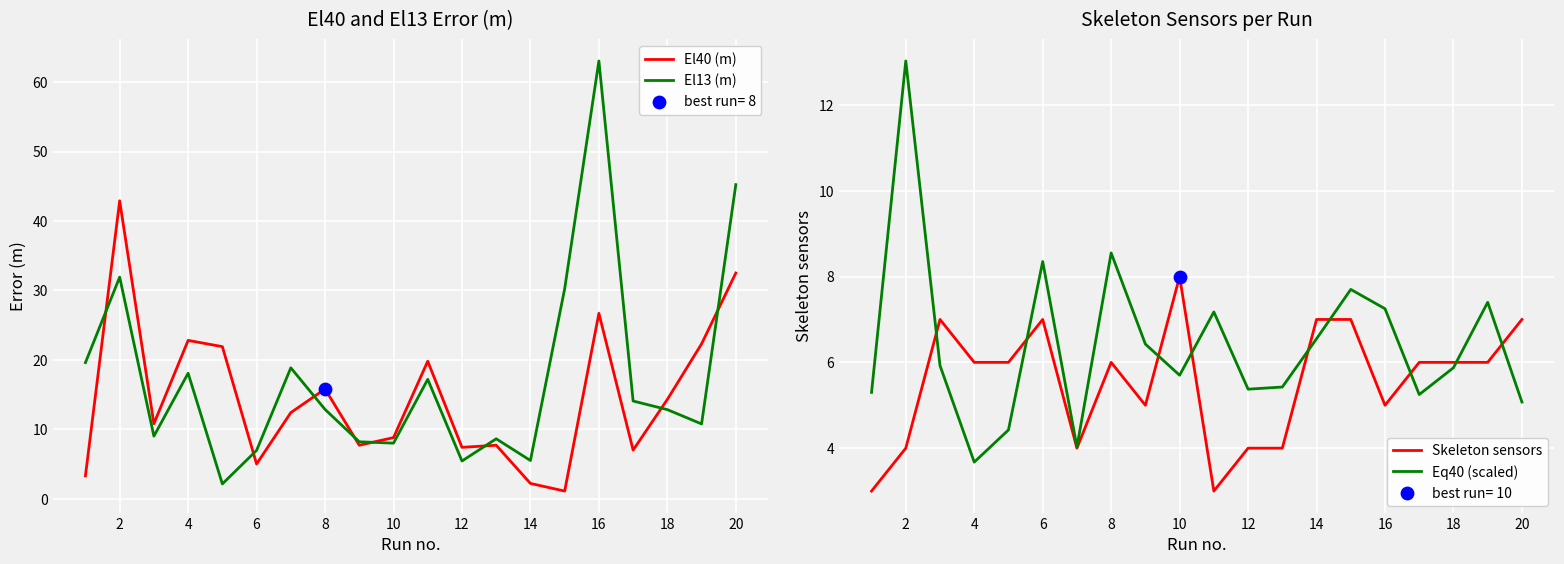

True or false: El40 (m) has a value of 74.2 at 2.

False